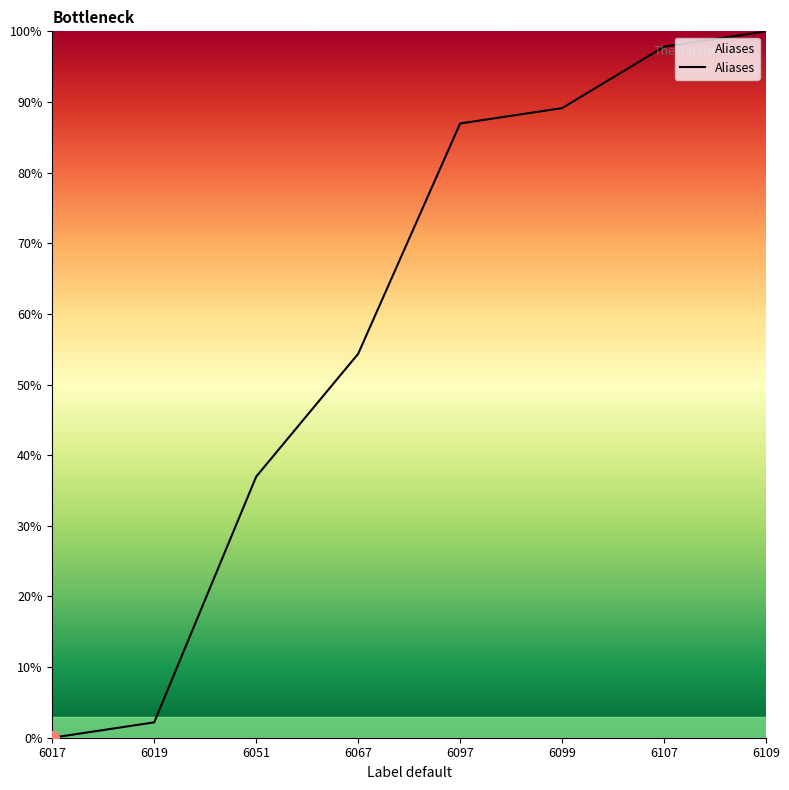

Between 6109 and 6107, which is larger?

6109